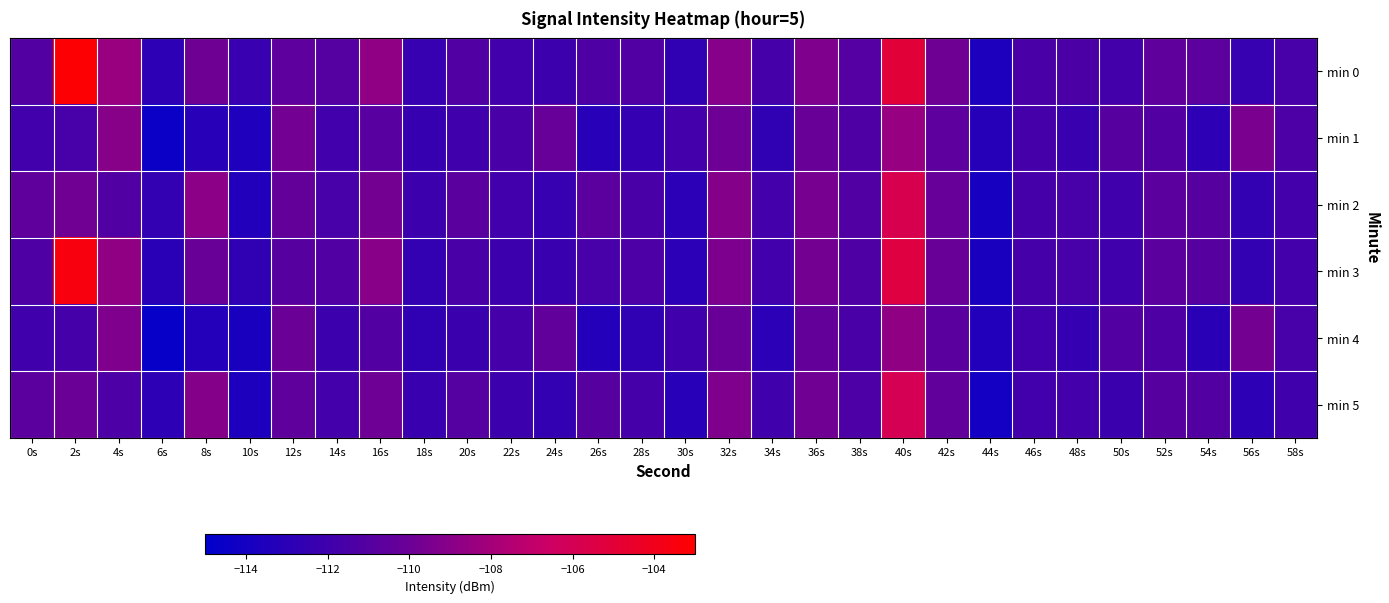

At how many categories does at least one series exceed -104?

1